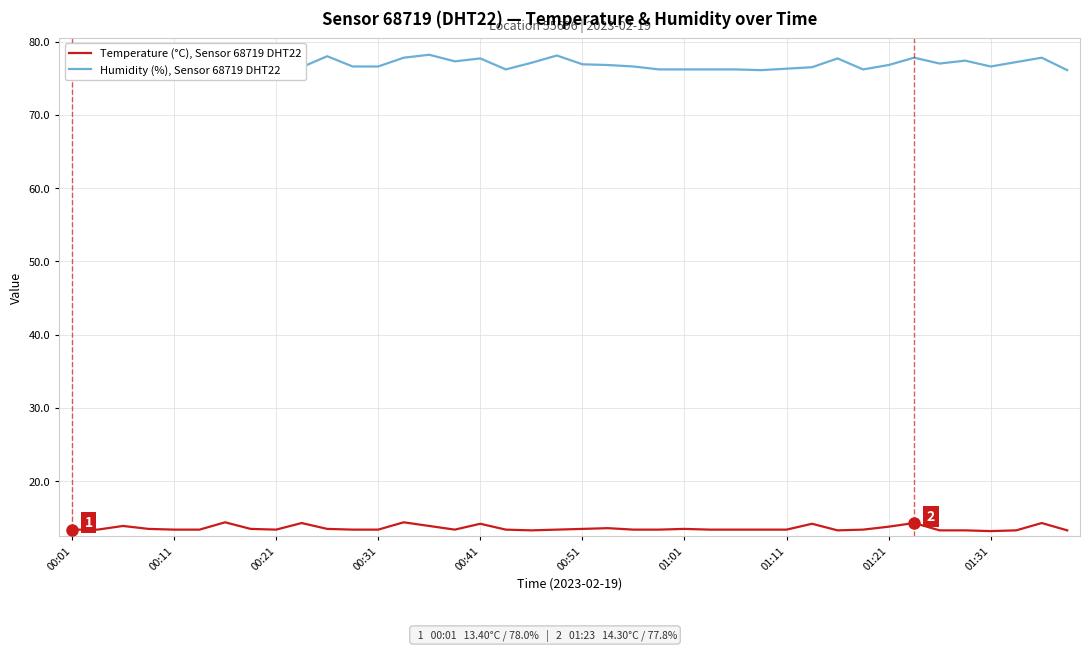

Is it true that Temperature (°C), Sensor 68719 DHT22 equals 21.8 at 00:51?

False